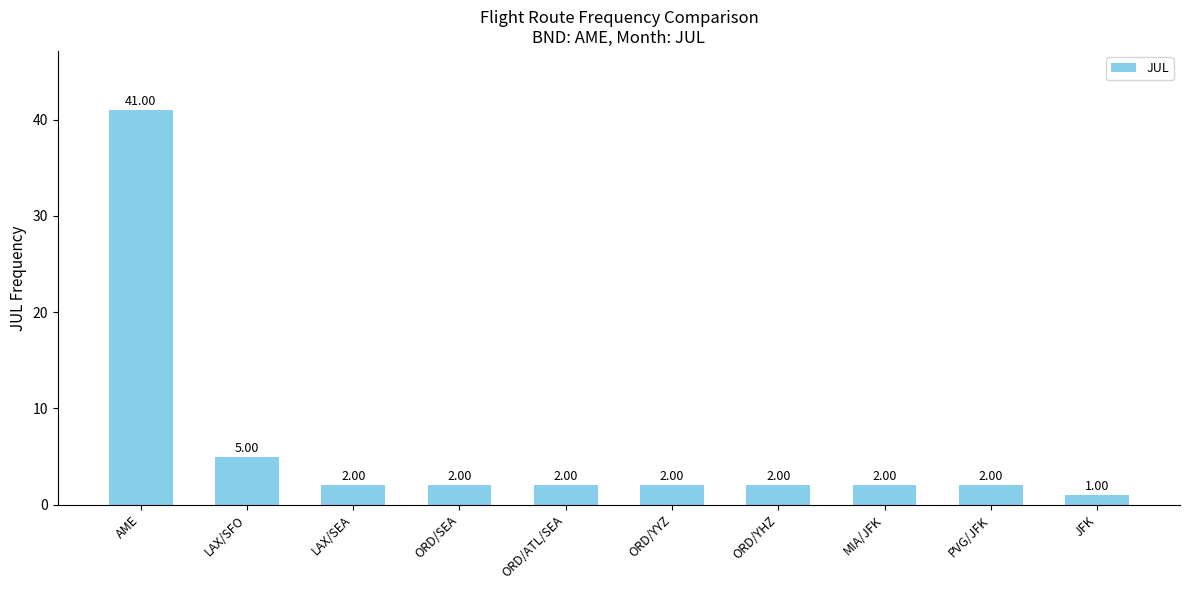

How many data points does each series have?

10